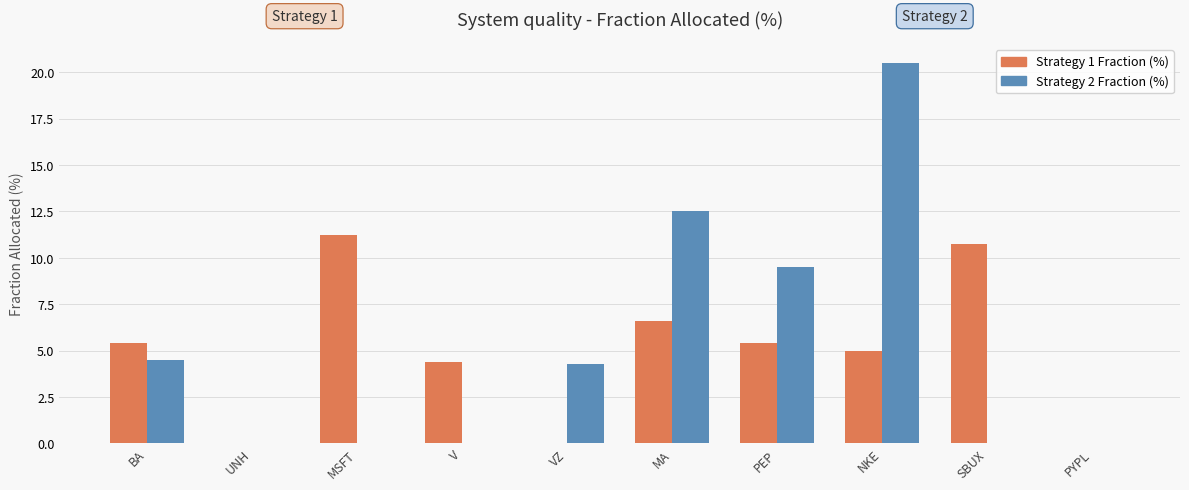

Reading left to right, list all the values displayed in this chart.

Strategy 1: BA=5.4	UNH=0.0	MSFT=11.2	V=4.4	VZ=0.0	MA=6.6	PEP=5.4	NKE=5.0	SBUX=10.8	PYPL=0.0
Strategy 2: BA=4.5	UNH=0.0	MSFT=0.0	V=0.0	VZ=4.3	MA=12.5	PEP=9.5	NKE=20.5	SBUX=0.0	PYPL=0.0